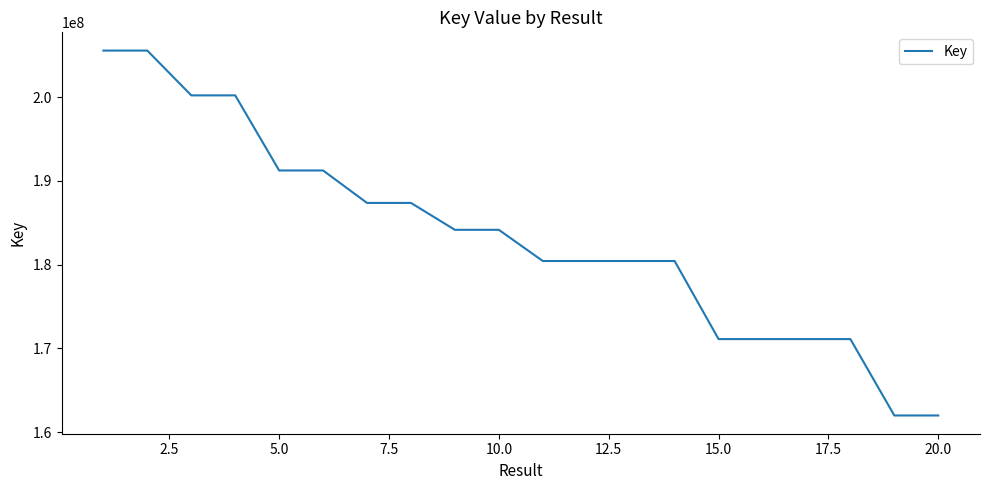

What is the minimum value shown in the chart?

161975558